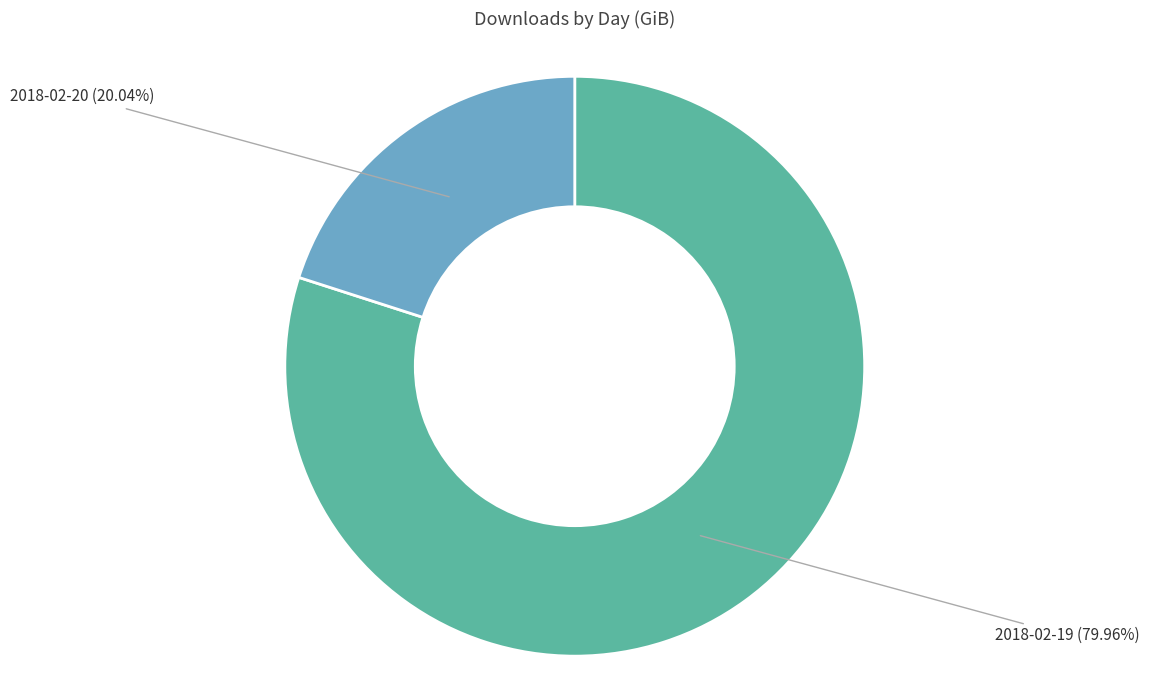

To the nearest percent, what portion does 2018-02-19 represent?

80%